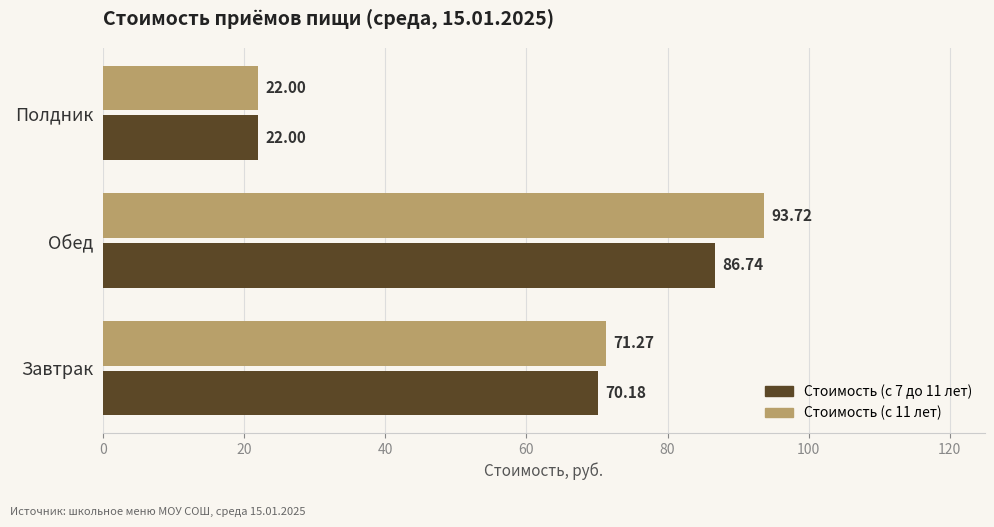

How many data points does each series have?

3